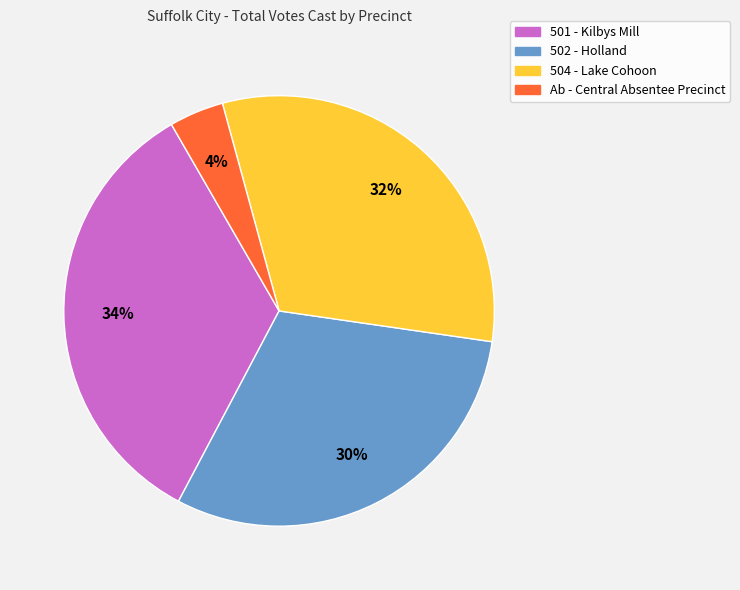

To the nearest percent, what percentage of the pie is 502 - Holland?

30%